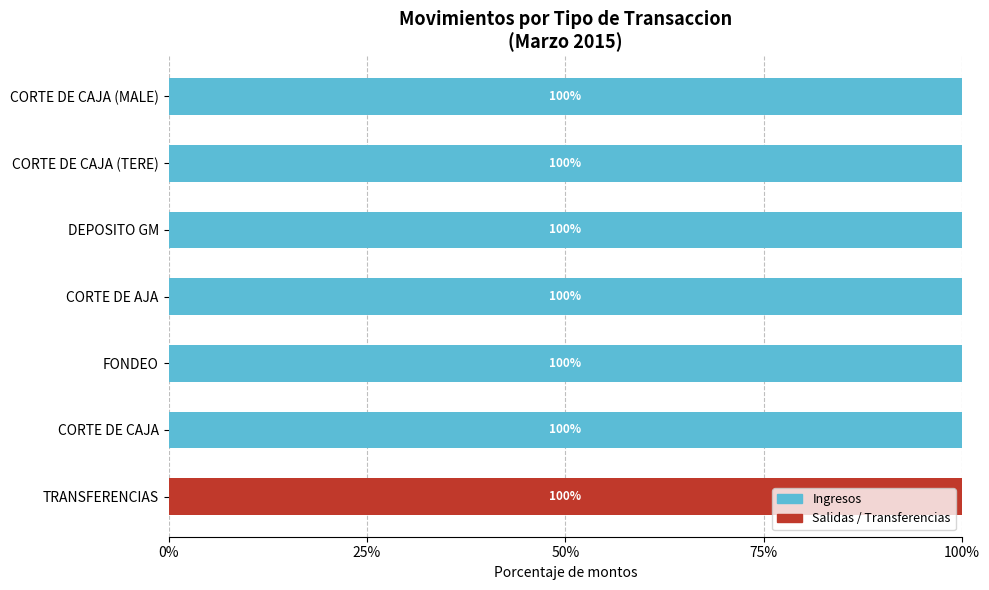

What is the total value across all series at FONDEO?

100